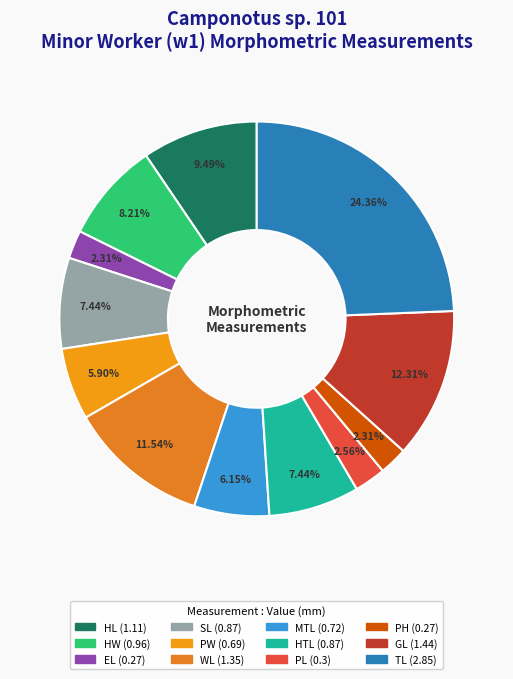

To the nearest percent, what portion does PL represent?

3%